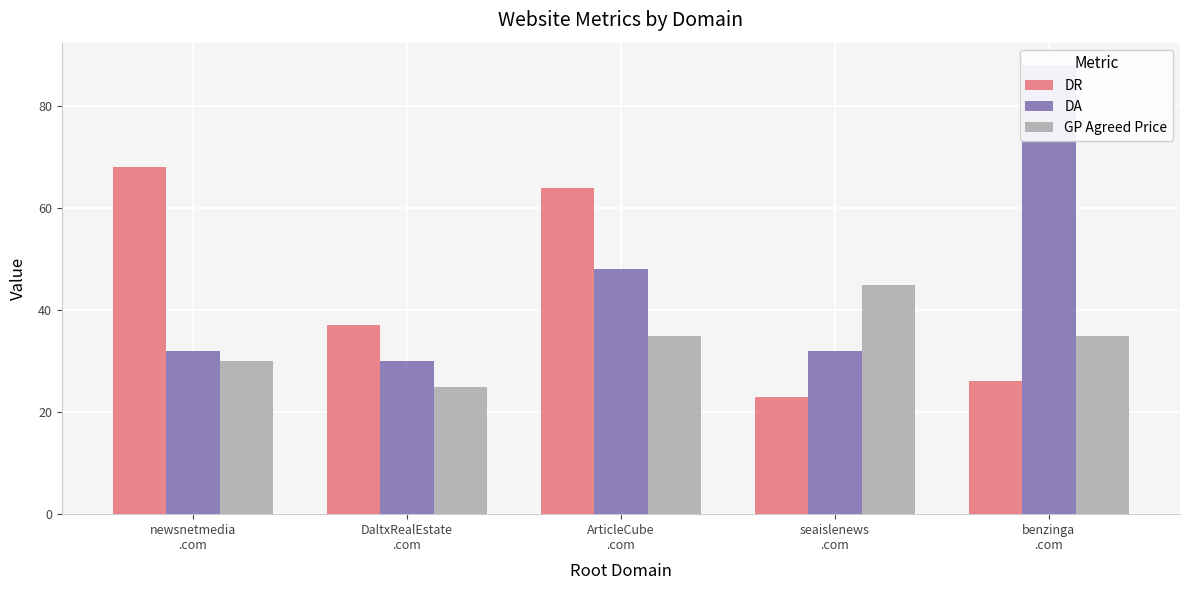

How many groups of bars are there?

5